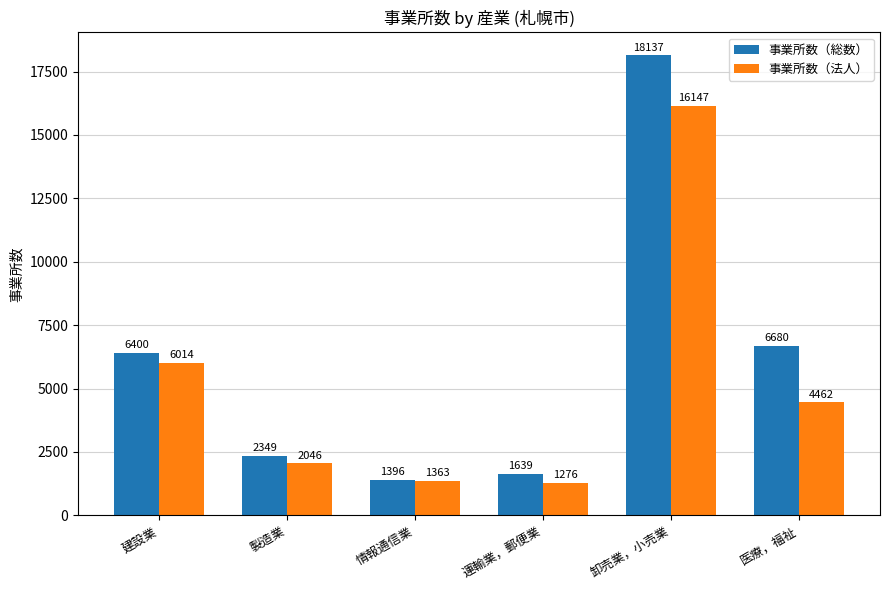

What position from the right is 卸売業，小売業?

2